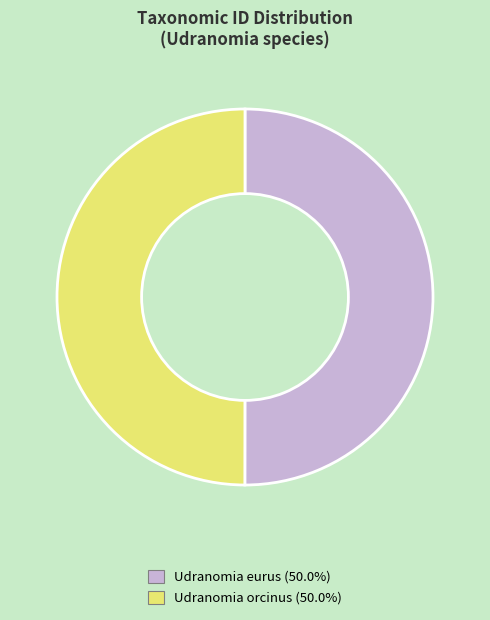

What is the ratio of the value at Udranomia eurus to the value at Udranomia orcinus?

1.0